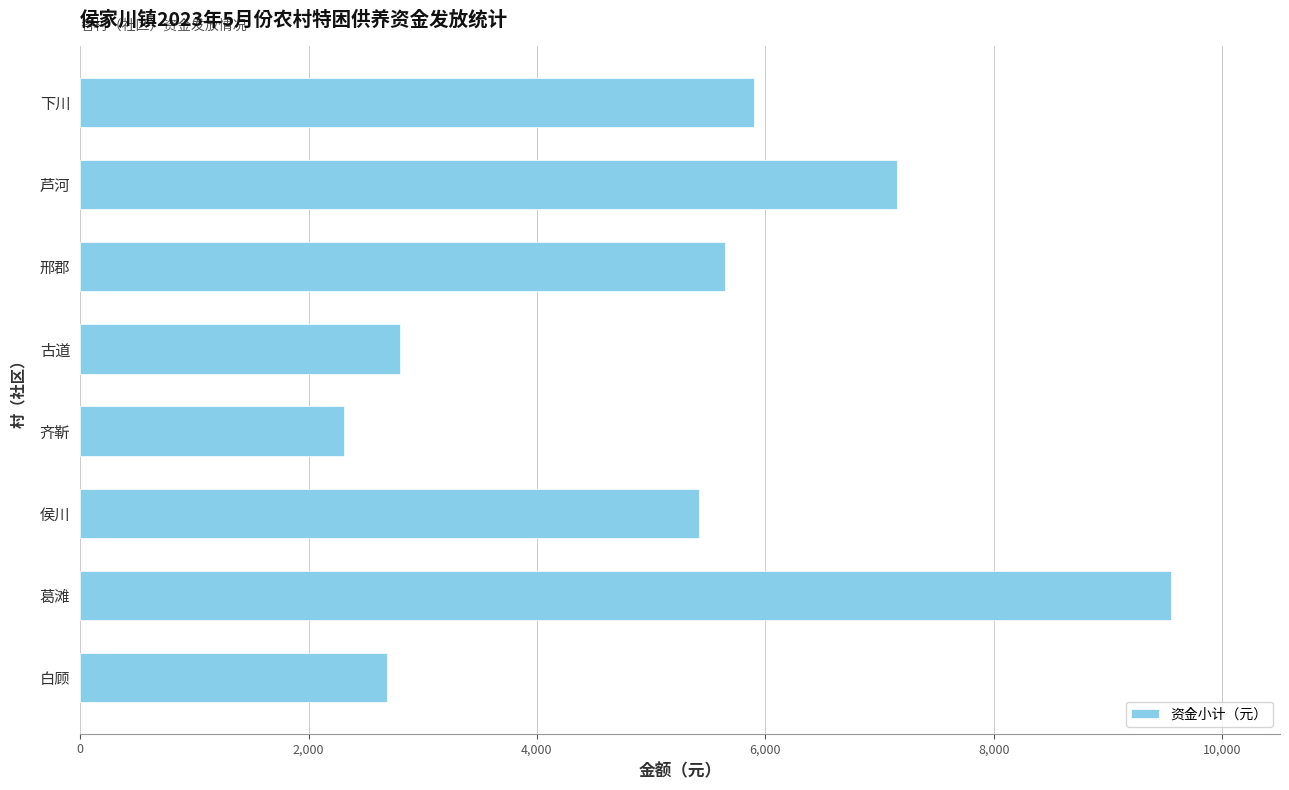

At which category does the chart reach its peak across all series?

葛滩